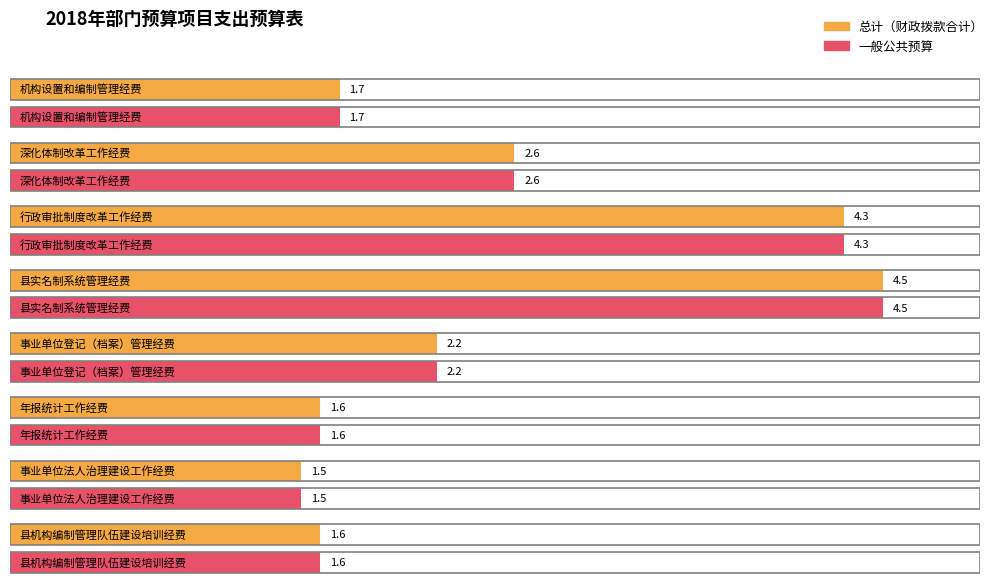

What is the approximate value of 一般公共预算 at 事业单位法人治理建设工作经费?

1.5